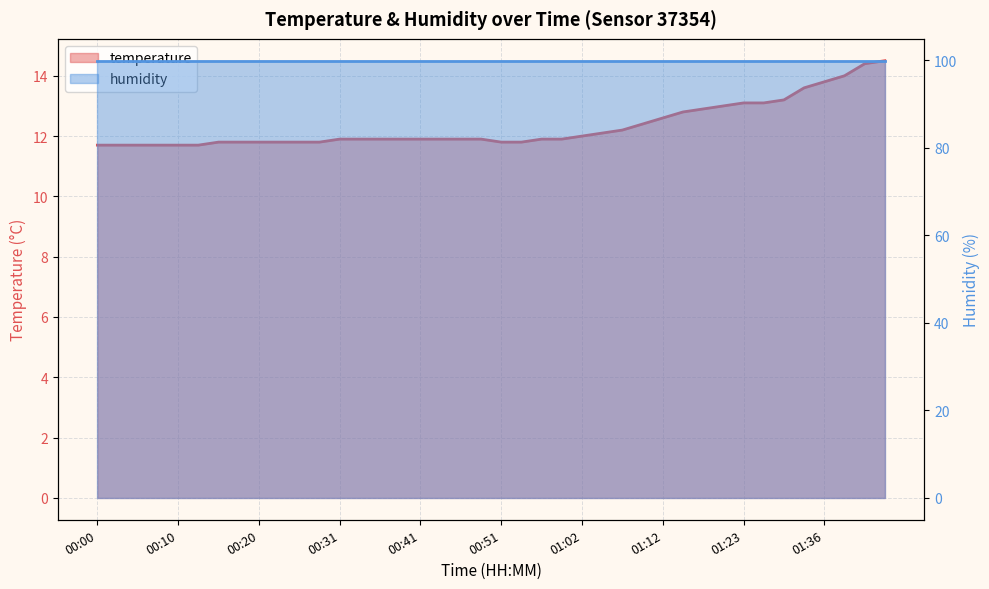

What is the sum of the values at 00:43 and 01:02?

23.9